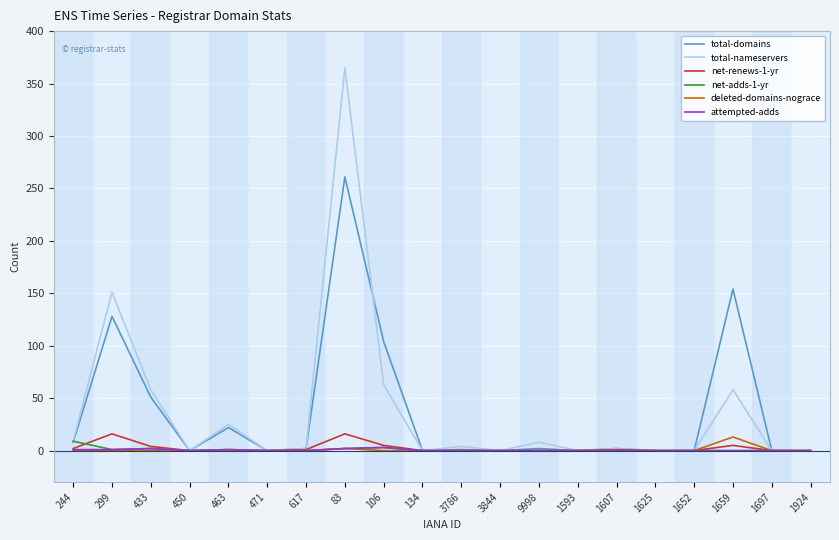

Where is total-domains nearest to the value 130?

299